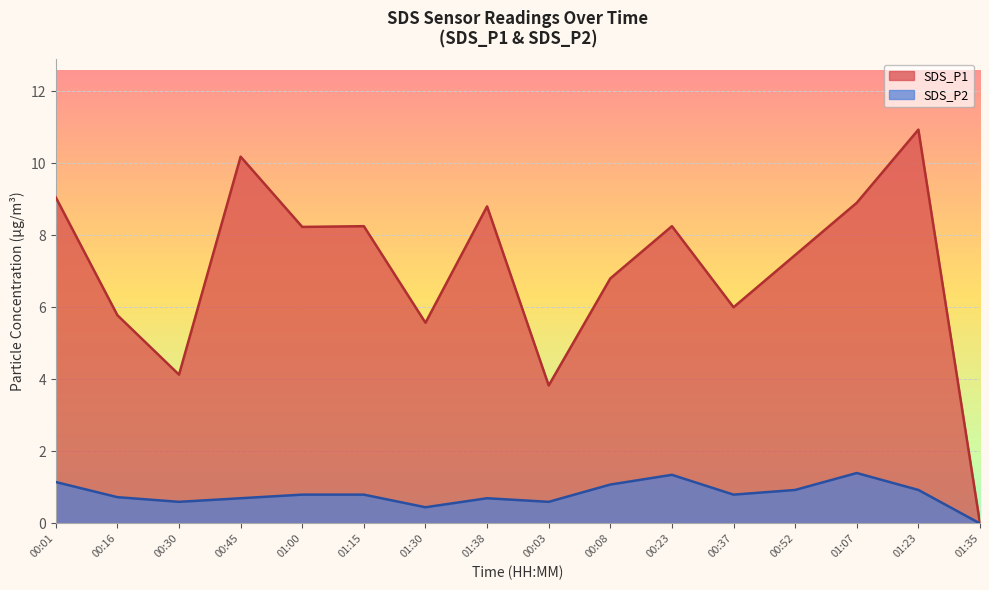

What is the highest value of the SDS_P2 series?

1.4